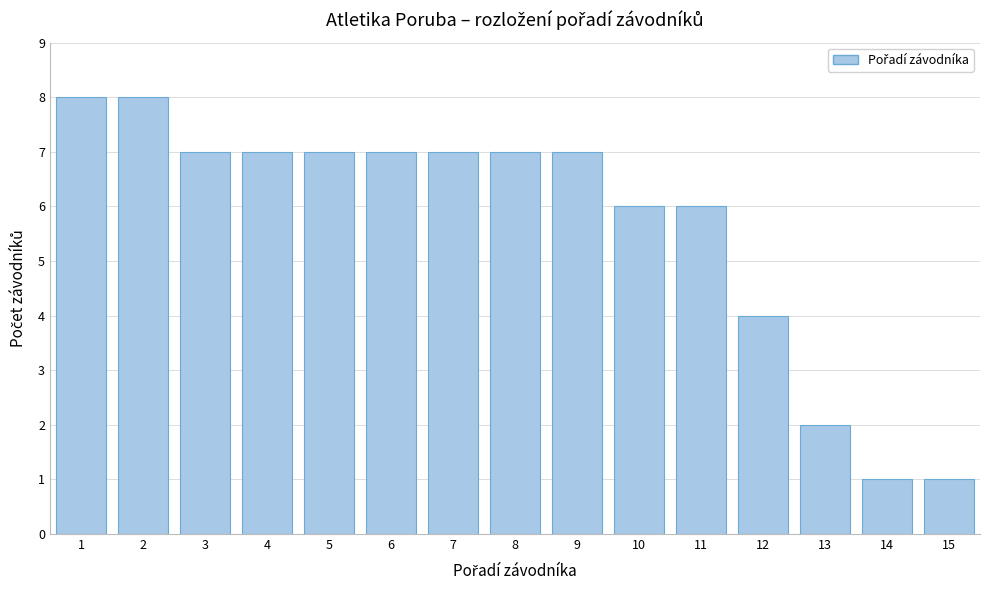

Reading left to right, extract all data points from this chart.

1=8	2=8	3=7	4=7	5=7	6=7	7=7	8=7	9=7	10=6	11=6	12=4	13=2	14=1	15=1